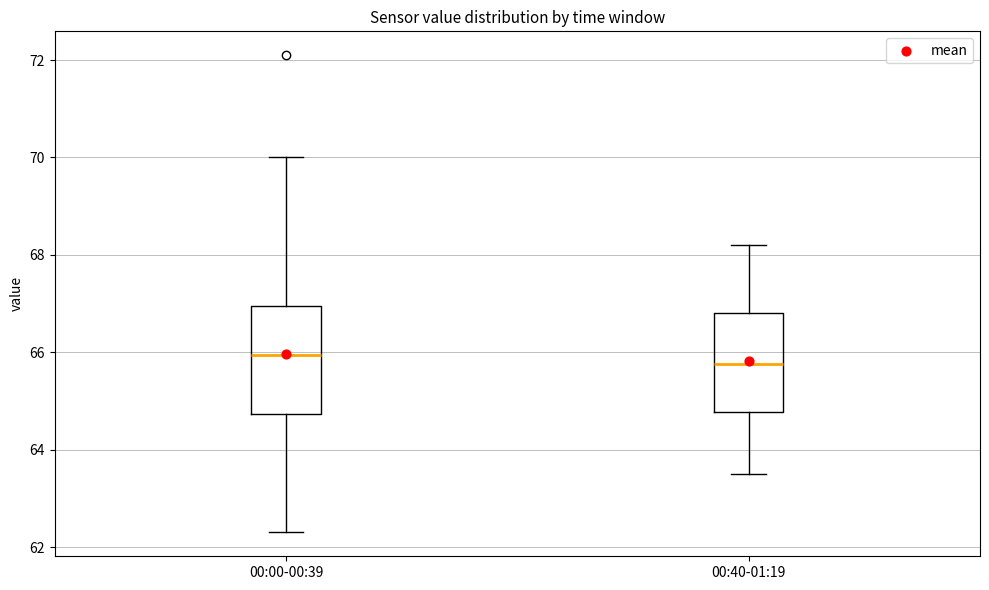

Reading left to right, transcribe this box plot: for each box, give where its median line is, the range the box spans, and where its two whiskers end, as read against the y-axis. The values are not printed on the chart, so give them approximately, as read against the axis.

00:00-00:39: median 66.0, box 64.8 to 67.0, whiskers 62.4 to 70.0
00:40-01:19: median 65.8, box 64.8 to 66.8, whiskers 63.6 to 68.2